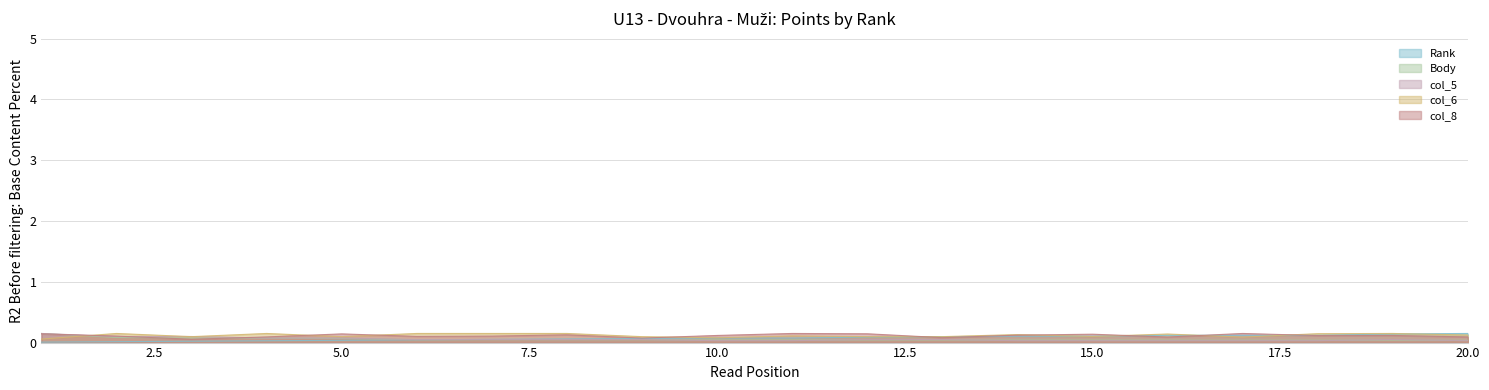

At which category is the sum across all series the highest?

1